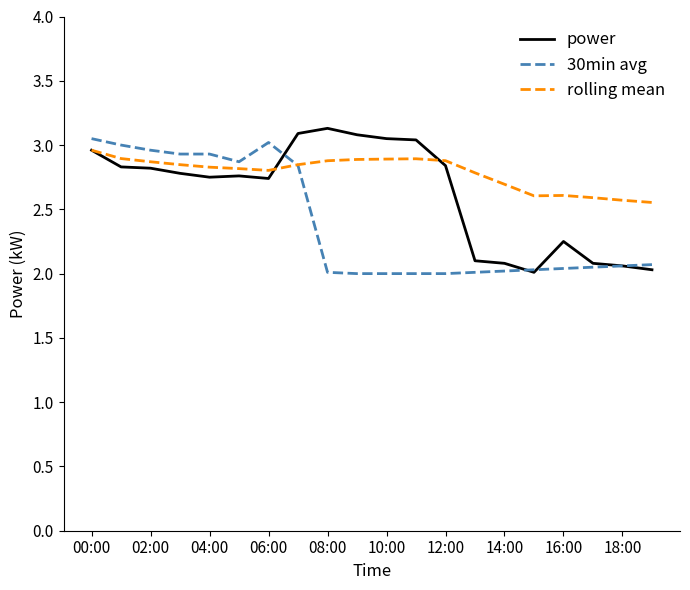

Does the chart have visible grid lines?

No